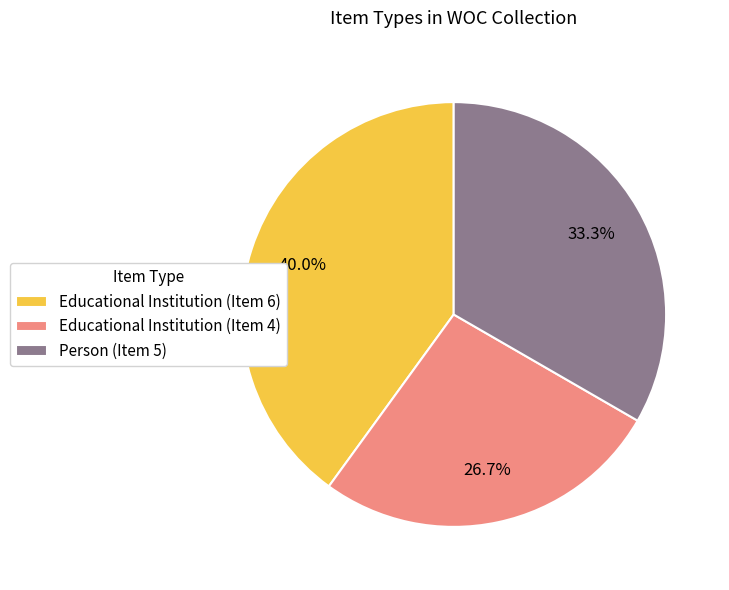

What percentage do Educational Institution (Item 4) and Educational Institution (Item 6) together represent?

66.7%